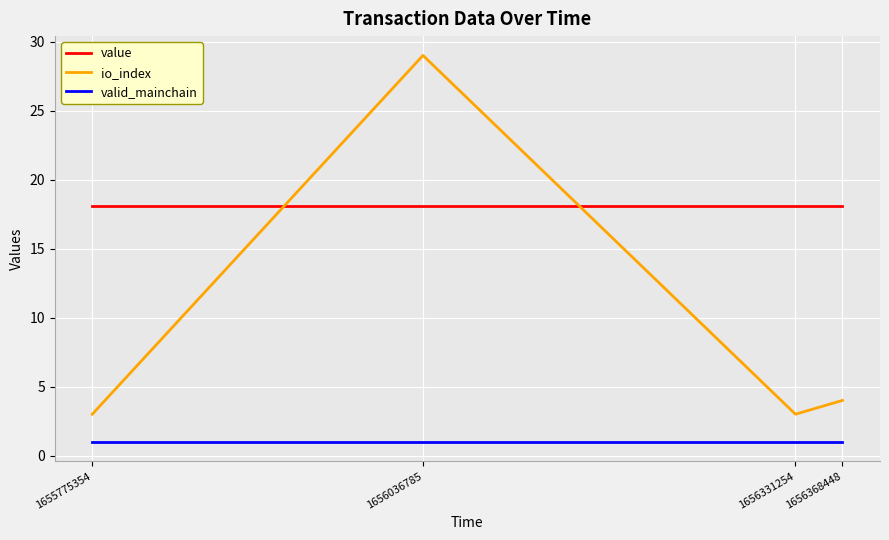

Which series ends up on top after the final intersection of value and io_index?

value